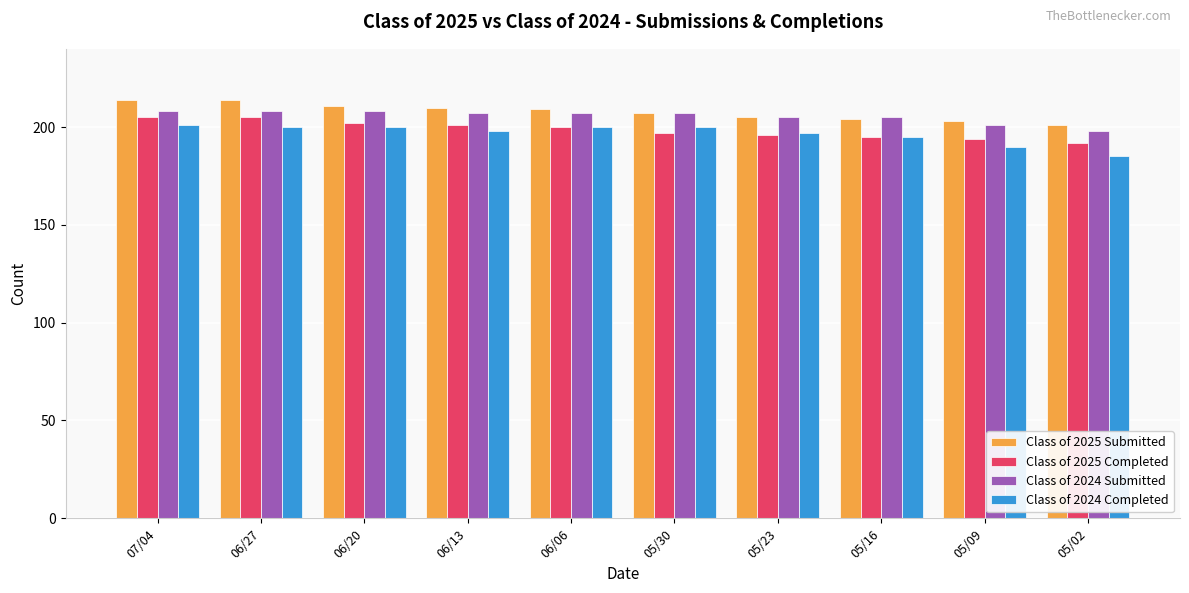

Reading right to left, list all the values displayed in this chart.

Class of 2025 Submitted: 201	203	204	205	207	209	210	211	214	214
Class of 2025 Completed: 192	194	195	196	197	200	201	202	205	205
Class of 2024 Submitted: 198	201	205	205	207	207	207	208	208	208
Class of 2024 Completed: 185	190	195	197	200	200	198	200	200	201